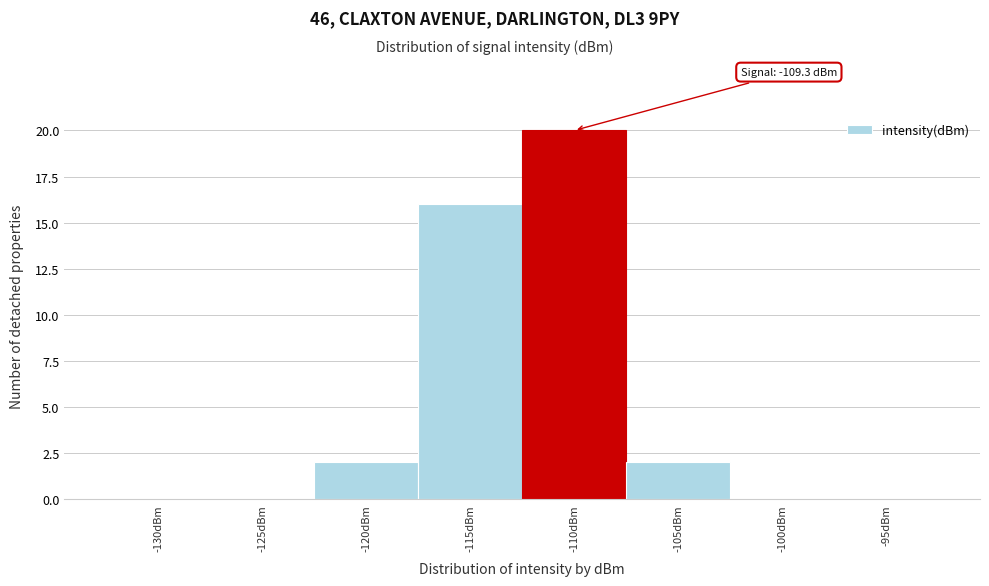

Reading right to left, list all the values displayed in this chart.

-95dBm=0	-100dBm=0	-105dBm=2	-110dBm=20	-115dBm=16	-120dBm=2	-125dBm=0	-130dBm=0